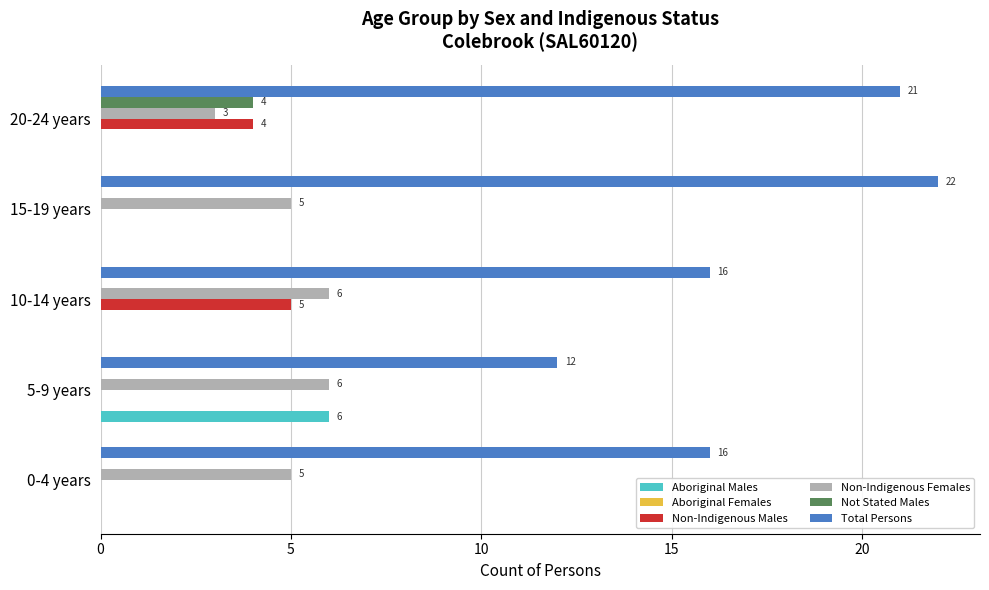

Read the Total Persons value at 15-19 years, to the nearest 10.

20